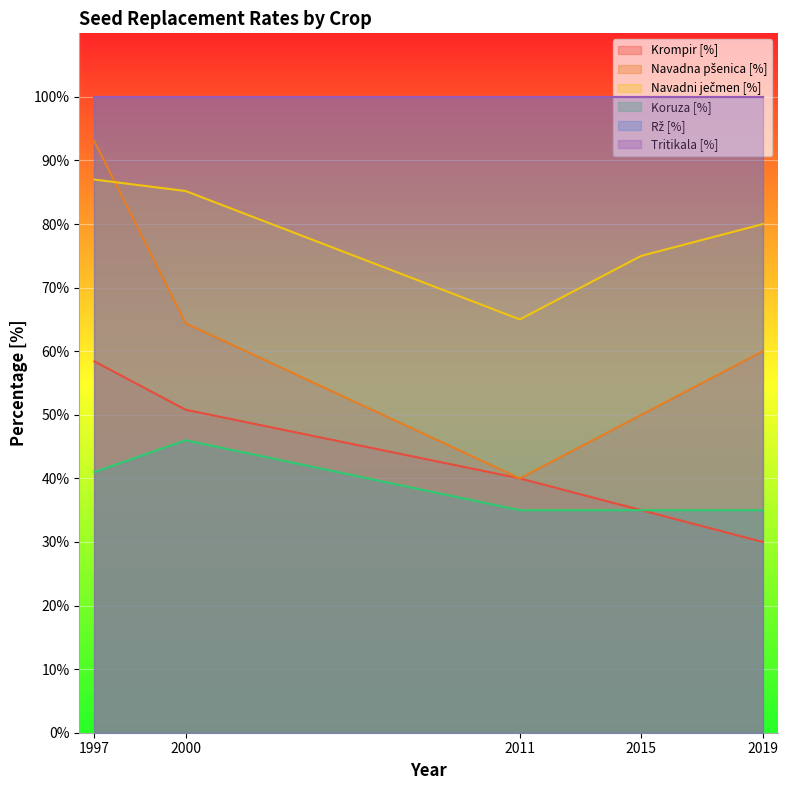

Which series changed the most between 2000 and 2015?

Krompir [%]